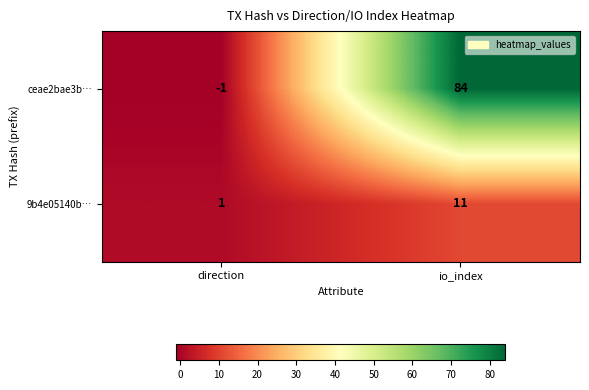

Rank the series by their maximum value, from highest to lowest.

ceae2bae3b…, 9b4e05140b…